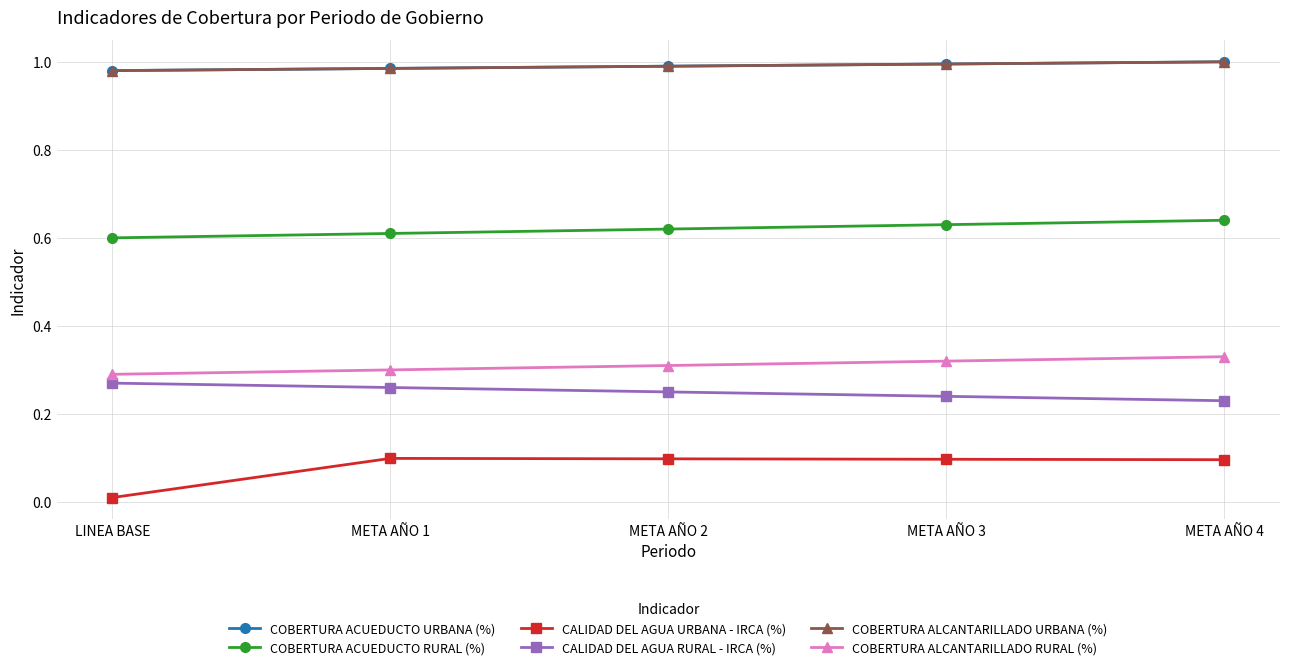

What is the spread (max minus min) of values at META AÑO 4?

0.9